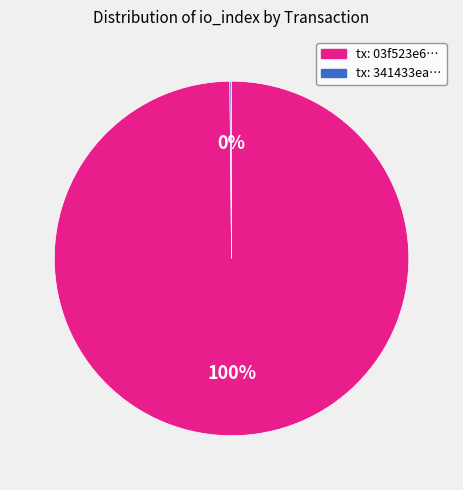

What is the largest slice in the pie chart?

tx: 03f523e6…